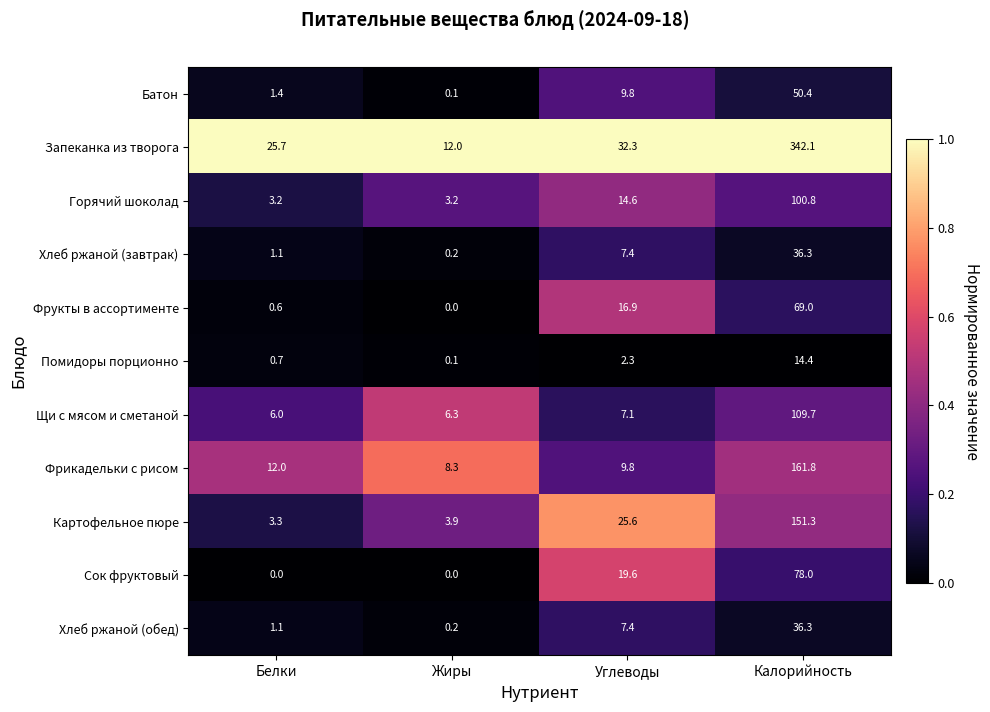

What is the sum of all Батон values?

61.7